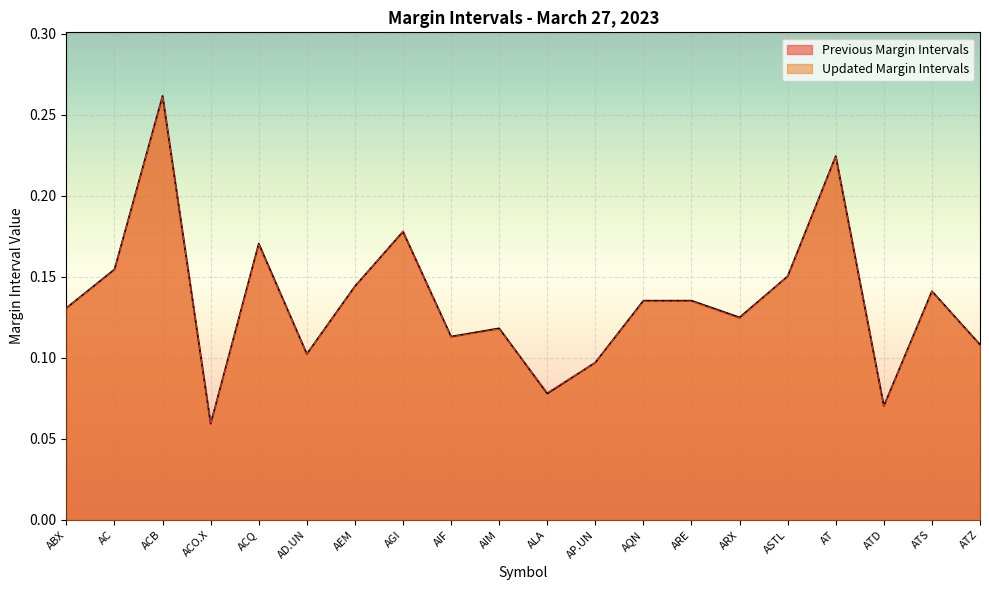

Rank the series at AEM from lowest to highest value.

Updated Margin Intervals, Previous Margin Intervals